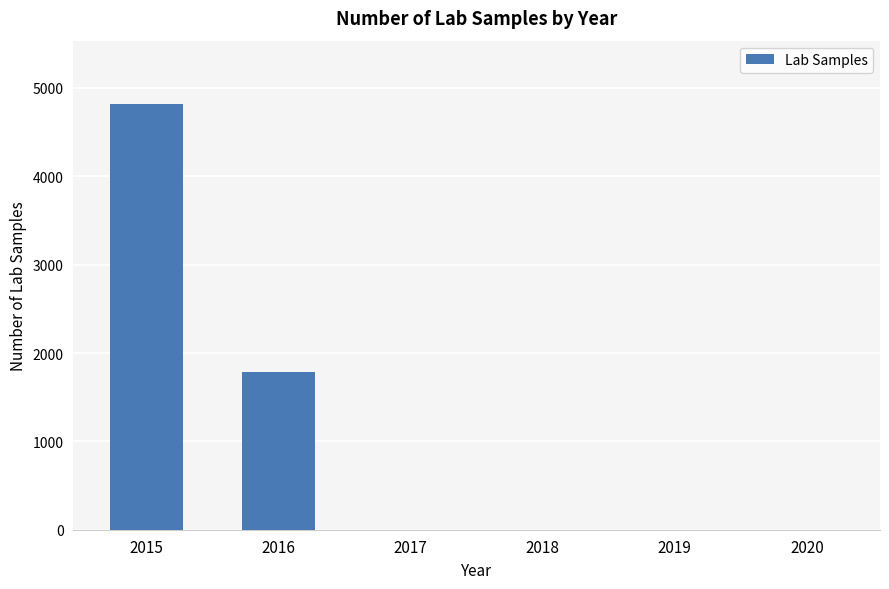

What is the sum of the values at 2016 and 2017?

1782